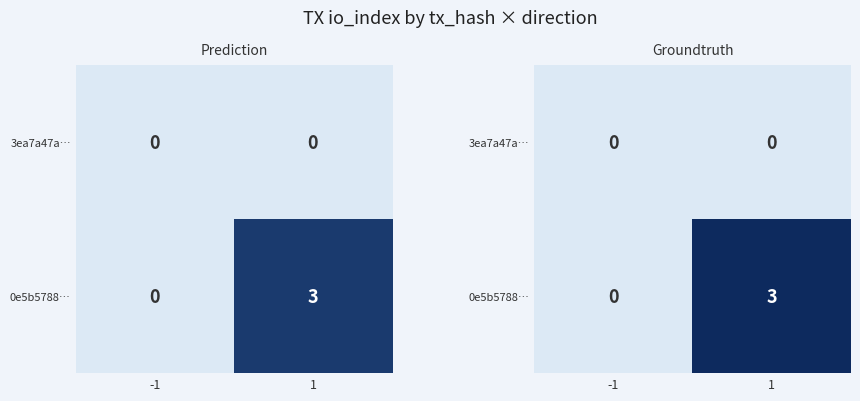

What is the difference between the maximum and minimum values in the 0e5b5788… series?

3